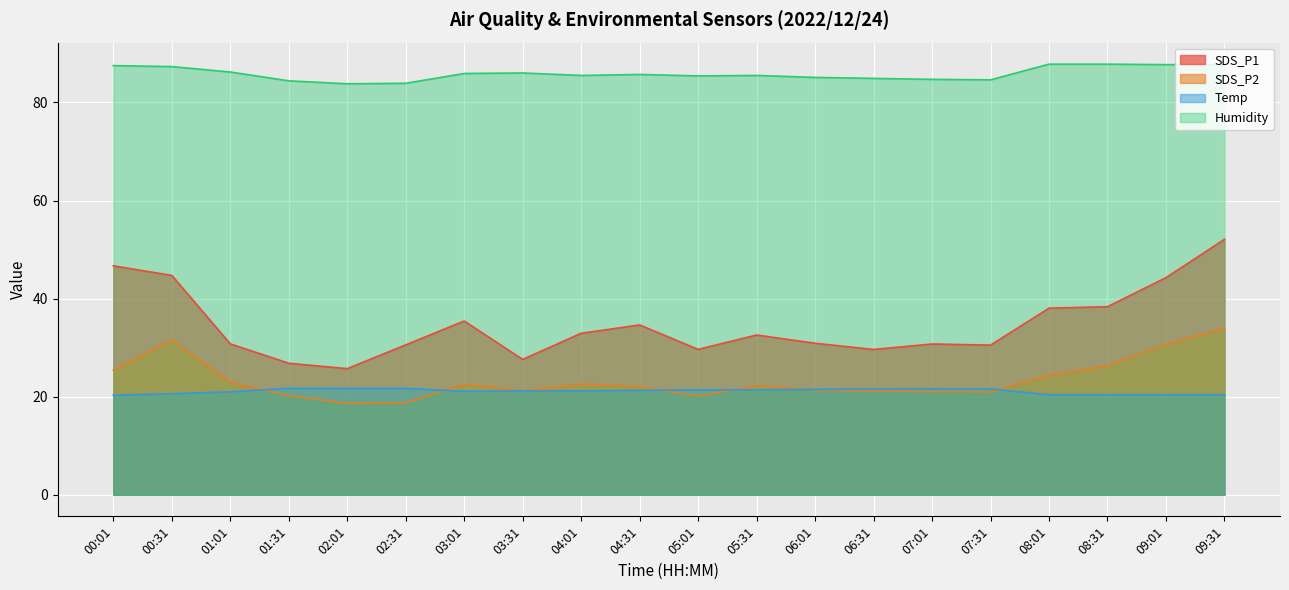

How many categories are shown in the chart?

20